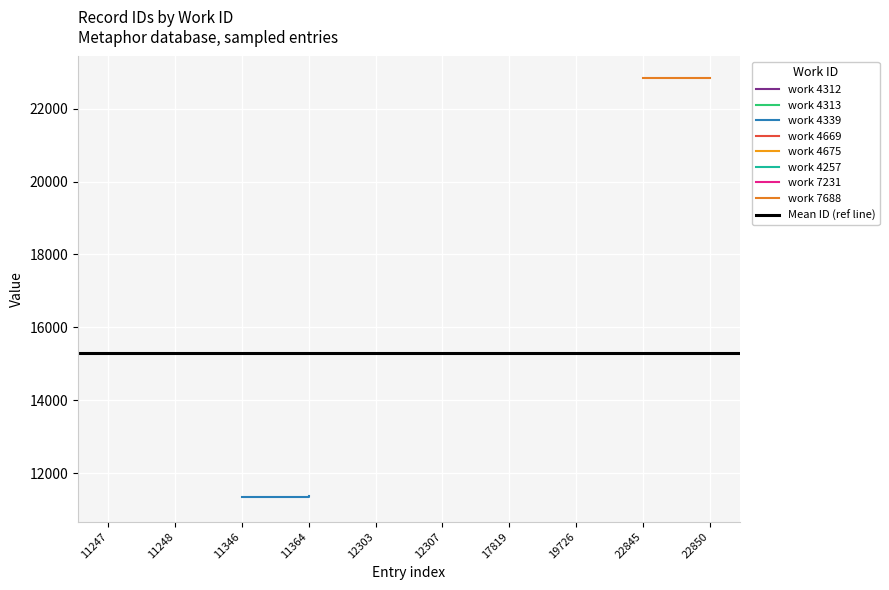

Which series has the largest total across all categories?

work 7688